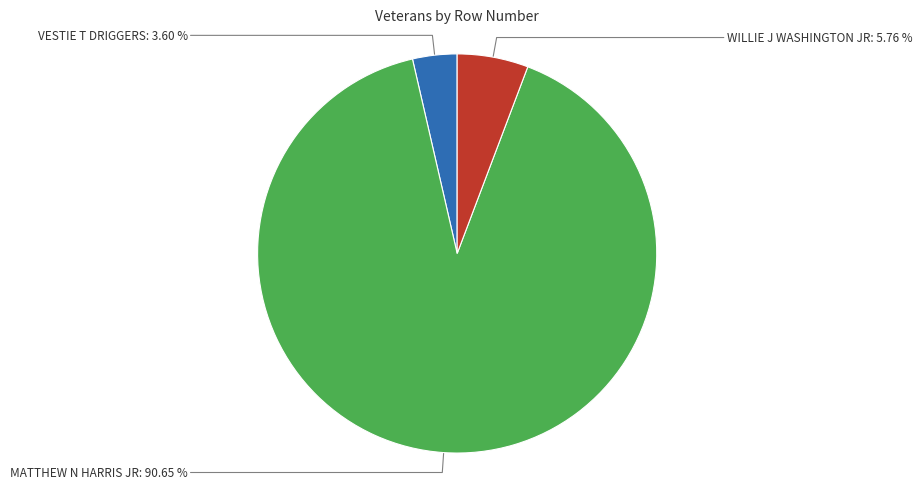

Count the number of slices in the pie.

3